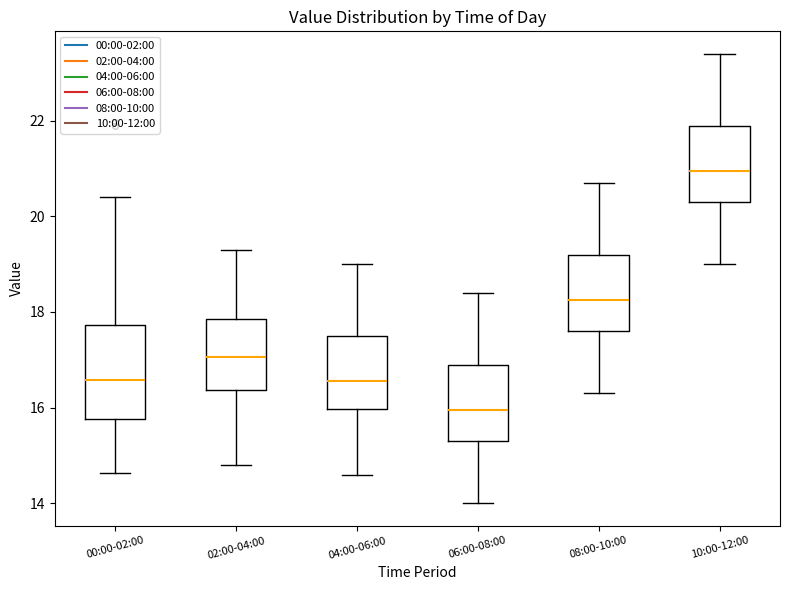

Reading left to right, read every box against the y-axis: the position of its median line, the range the box covers, and the ends of its whiskers. The values are not printed on the chart, so give them approximately, as read against the axis.

00:00-02:00: median 16.6, box 15.8 to 17.8, whiskers 14.6 to 20.4
02:00-04:00: median 17.0, box 16.4 to 17.8, whiskers 14.8 to 19.4
04:00-06:00: median 16.6, box 16.0 to 17.6, whiskers 14.6 to 19.0
06:00-08:00: median 16.0, box 15.4 to 17.0, whiskers 14.0 to 18.4
08:00-10:00: median 18.2, box 17.6 to 19.2, whiskers 16.4 to 20.8
10:00-12:00: median 21.0, box 20.4 to 22.0, whiskers 19.0 to 23.4